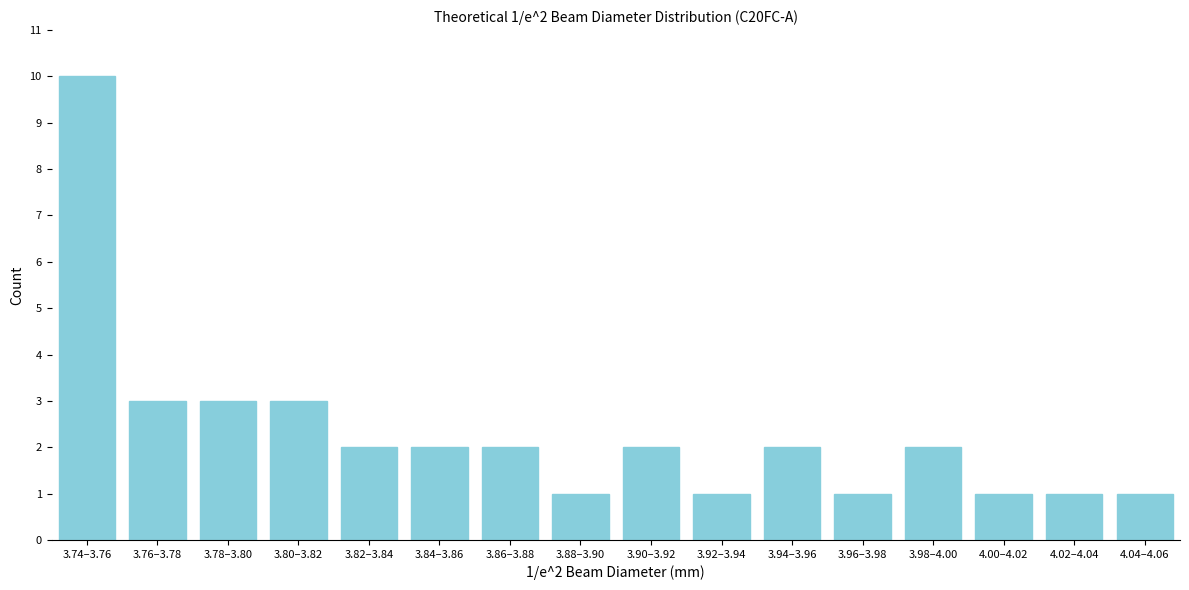

Reading left to right, extract all data points from this chart.

3.74–3.76=10	3.76–3.78=3	3.78–3.80=3	3.80–3.82=3	3.82–3.84=2	3.84–3.86=2	3.86–3.88=2	3.88–3.90=1	3.90–3.92=2	3.92–3.94=1	3.94–3.96=2	3.96–3.98=1	3.98–4.00=2	4.00–4.02=1	4.02–4.04=1	4.04–4.06=1